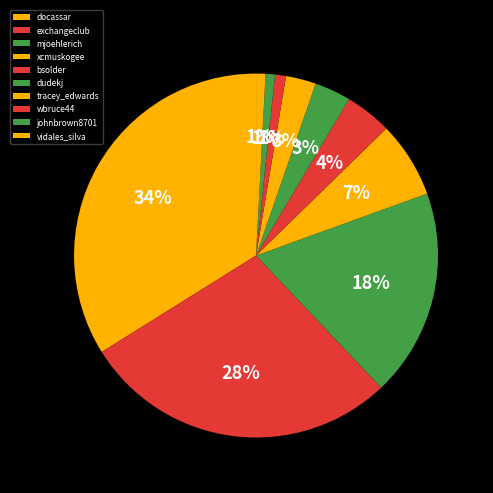

How many slices are in this pie chart?

10